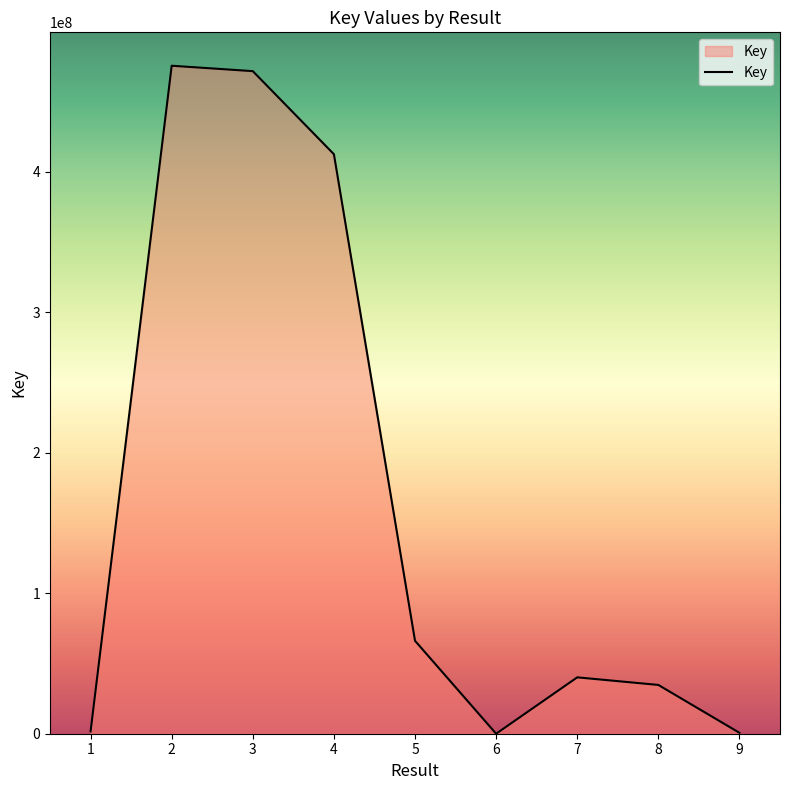

What is the change in value from 4 to 6?

-412500695